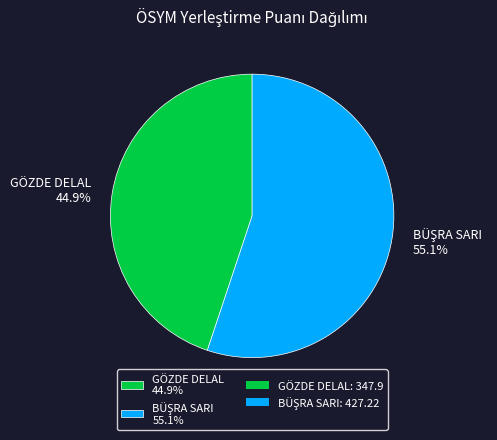

What percentage is the GÖZDE DELAL slice, to the nearest percent?

45%